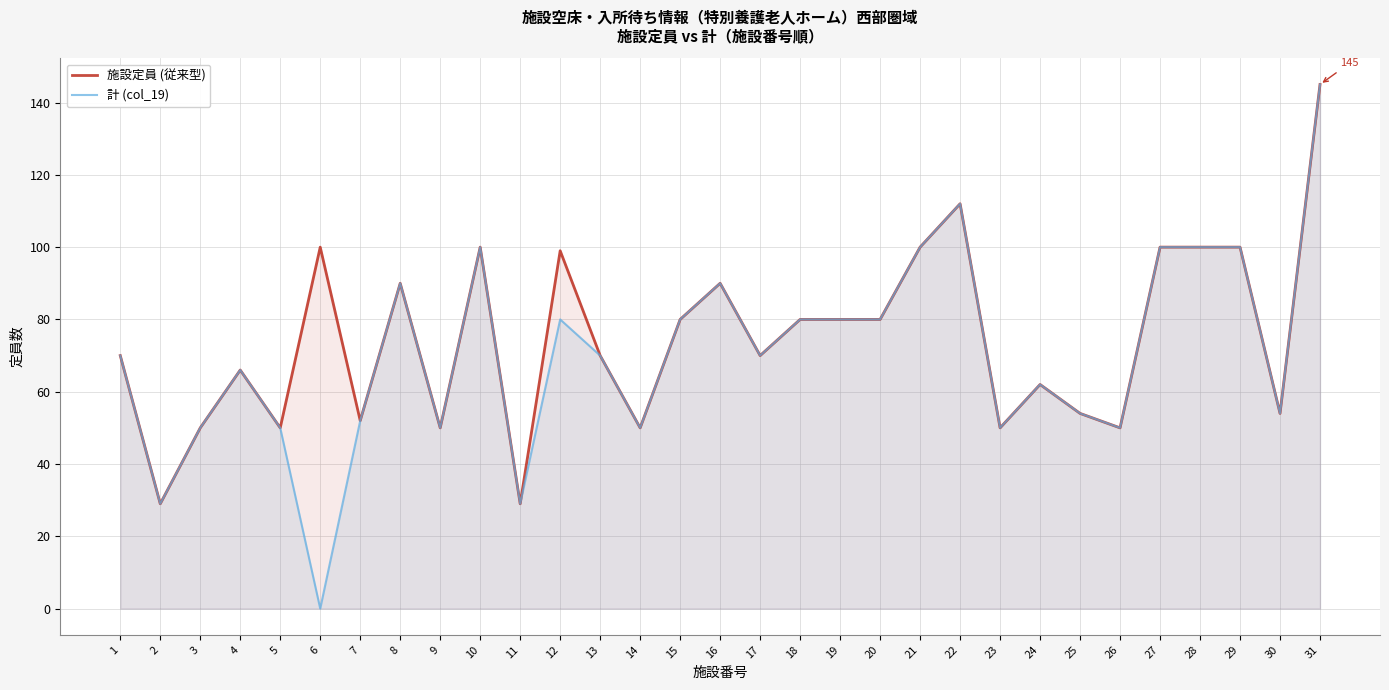

What is the total value across all series at 27?

200